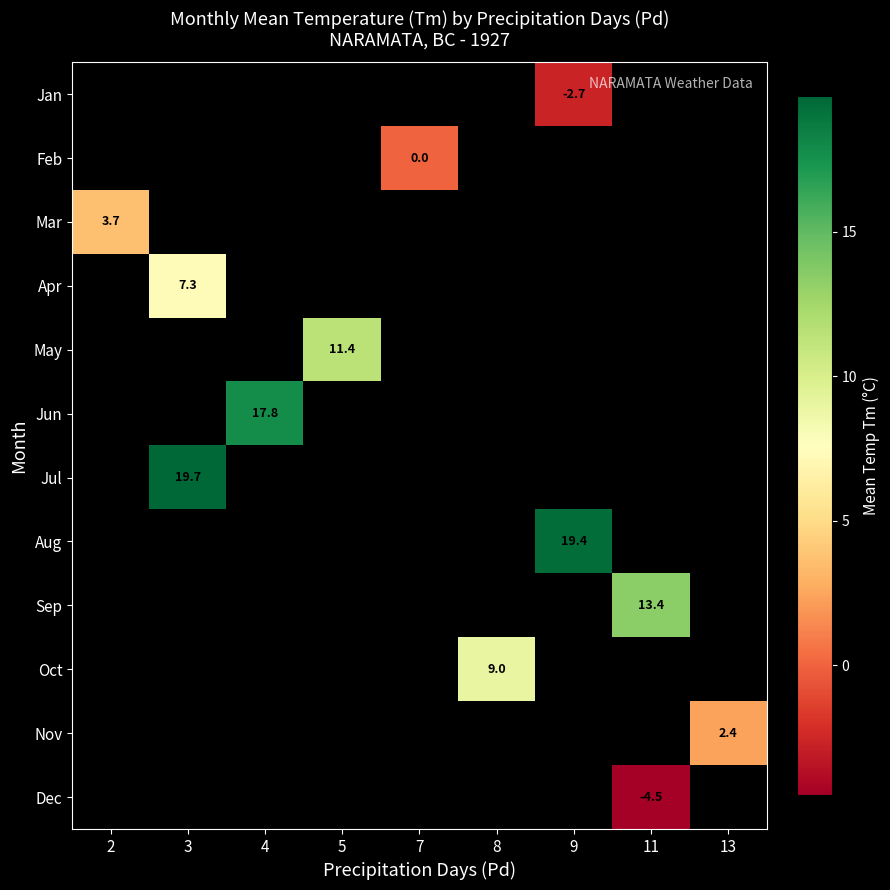

At which category does the chart reach its minimum across all series?

11